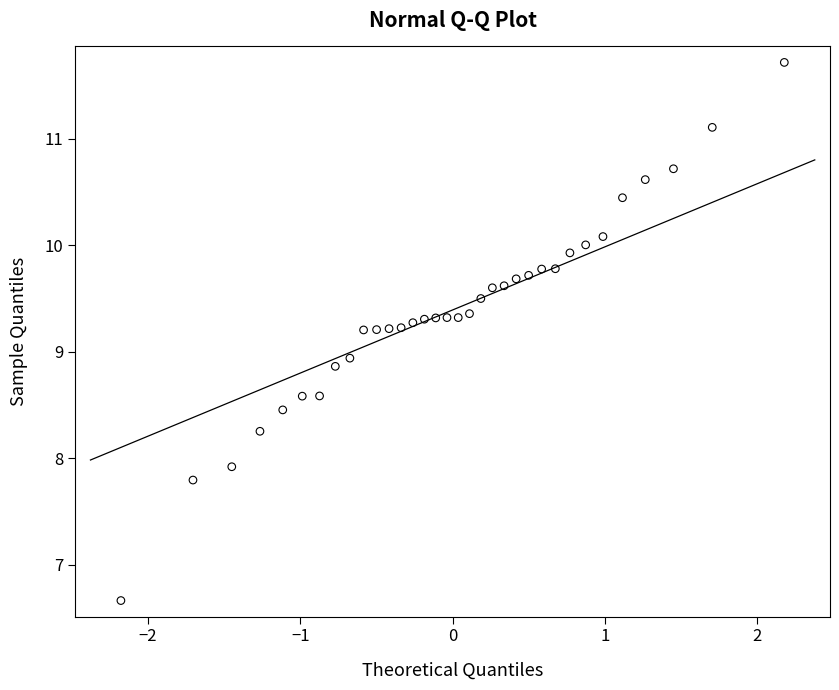

What is the range of X values (max minus min)?

4.4